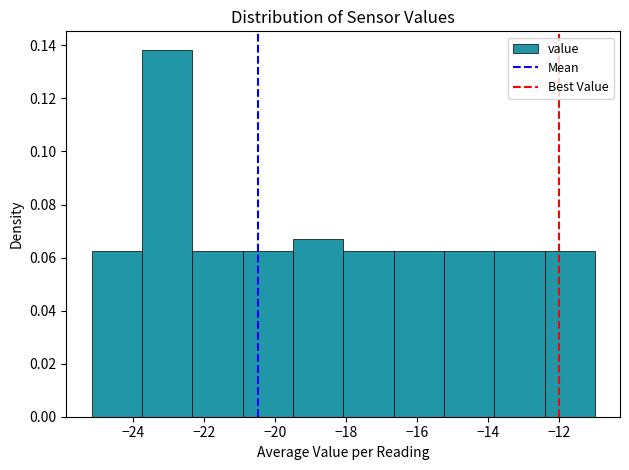

What is the height of the bar covering -12.4 to -11.0 on the x-axis? Neither the bar edges nor the heights are printed on the chart, so give them approximately, as read against the axes.

0.062